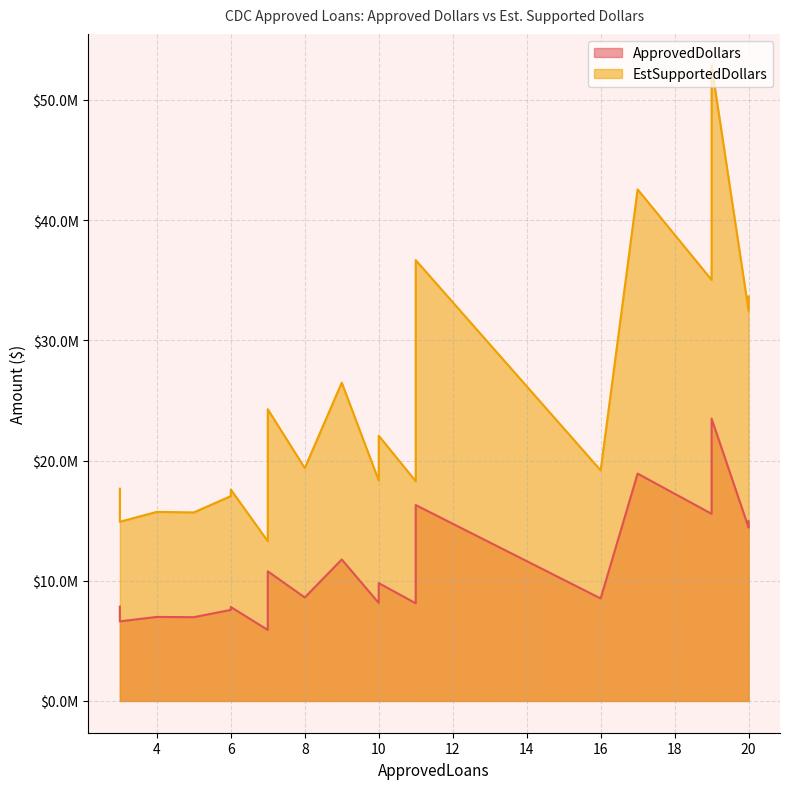

The EstSupportedDollars series shows 23005752 at 5. True or false?

False